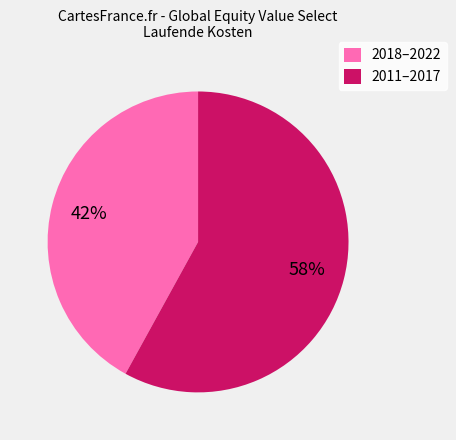

Combined, do 2011–2017 and 2018–2022 account for over 50%?

Yes